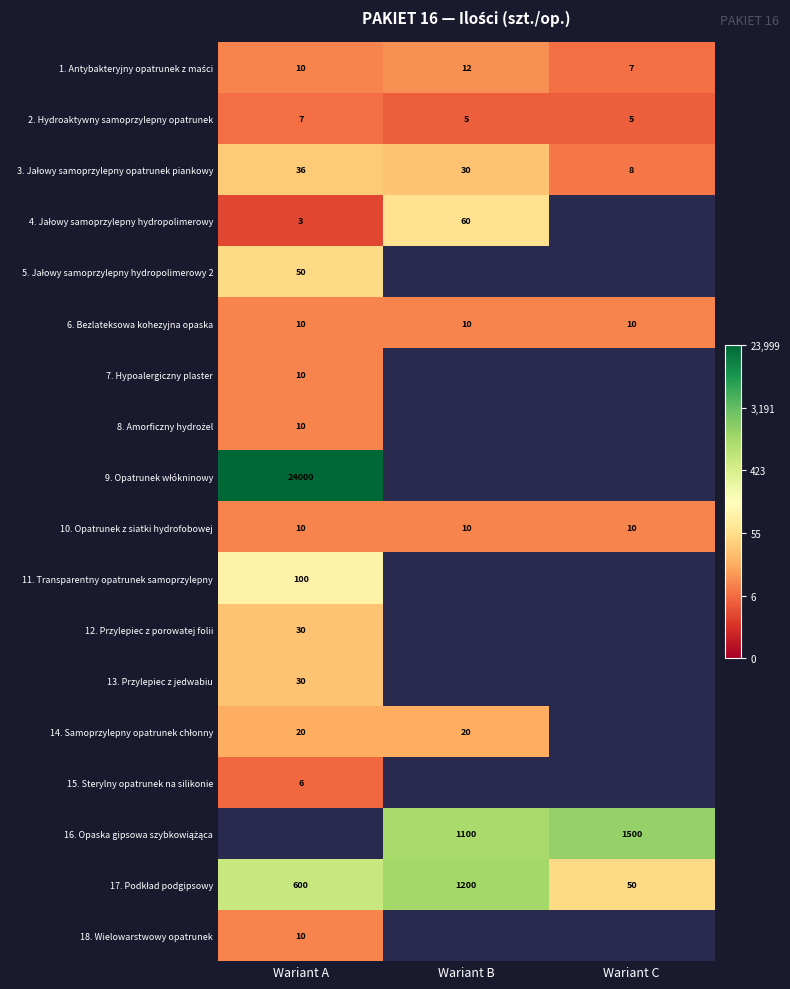

Is the value of 9. Opatrunek włókninowy at Wariant C greater than the value of 16. Opaska gipsowa szybkowiążąca at Wariant A?

No